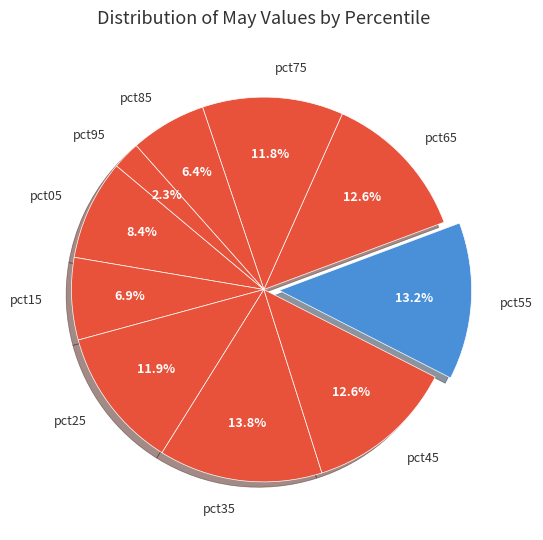

To the nearest percent, what portion does pct55 represent?

13%